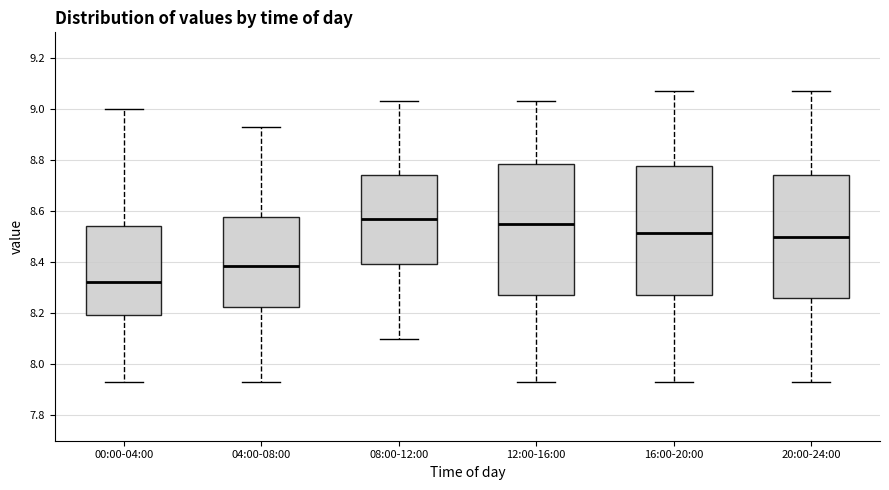

Reading left to right, transcribe this box plot: for each box, give where its median line is, the range the box spans, and where its two whiskers end, as read against the y-axis. The values are not printed on the chart, so give them approximately, as read against the axis.

00:00-04:00: median 8.32, box 8.20 to 8.54, whiskers 7.94 to 9.00
04:00-08:00: median 8.38, box 8.22 to 8.58, whiskers 7.94 to 8.94
08:00-12:00: median 8.58, box 8.40 to 8.74, whiskers 8.10 to 9.04
12:00-16:00: median 8.56, box 8.28 to 8.78, whiskers 7.94 to 9.04
16:00-20:00: median 8.52, box 8.28 to 8.78, whiskers 7.94 to 9.08
20:00-24:00: median 8.50, box 8.26 to 8.74, whiskers 7.94 to 9.08